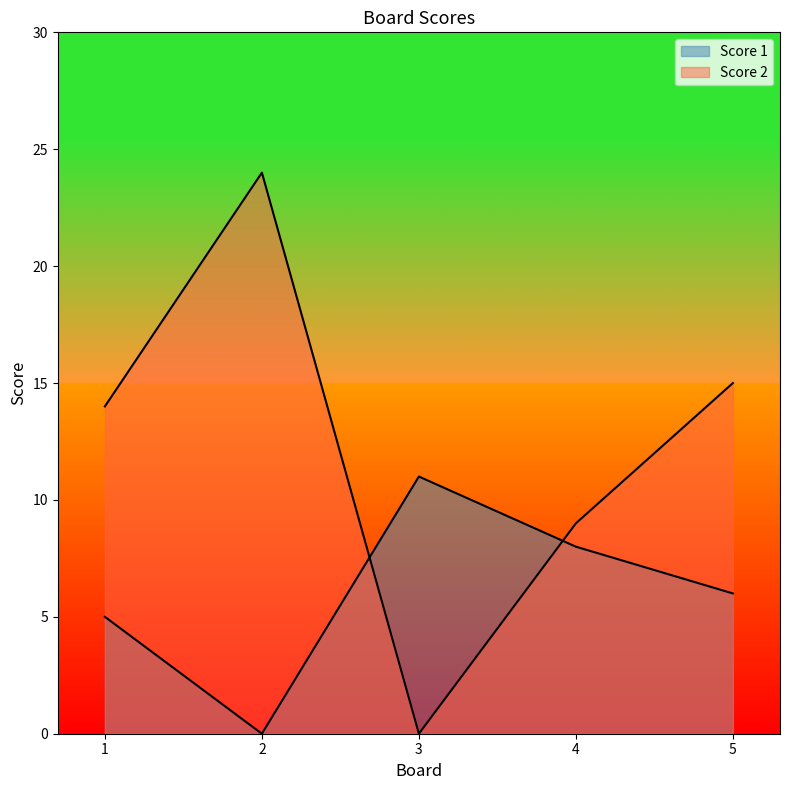

Where do Score 1 and Score 2 first cross each other?

2 and 3